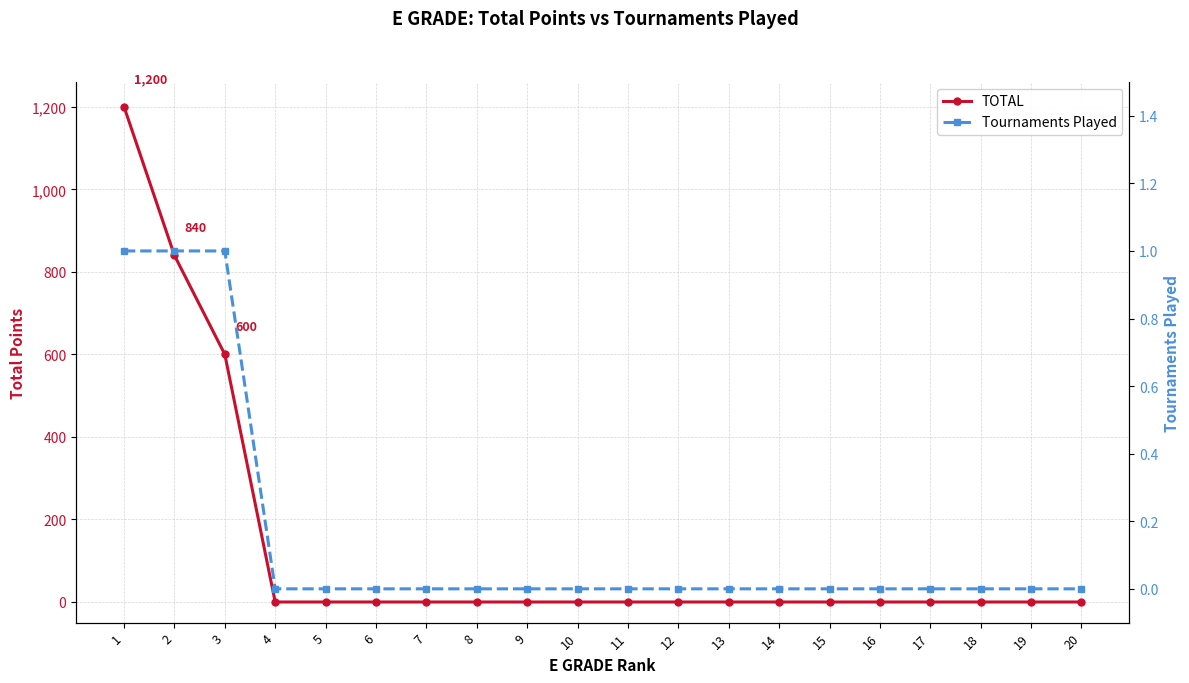

At which label is Tournaments Played closest to 0?

4